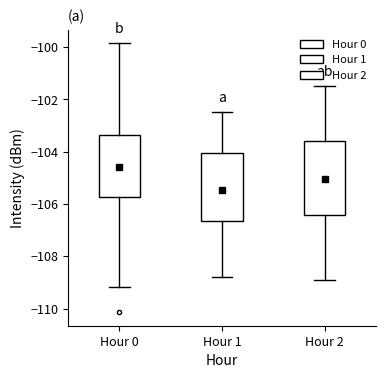

Where is the upper edge of the box for Hour 0 on the y-axis? The values are not printed on the chart, so give them approximately, as read against the axis.

-103.4